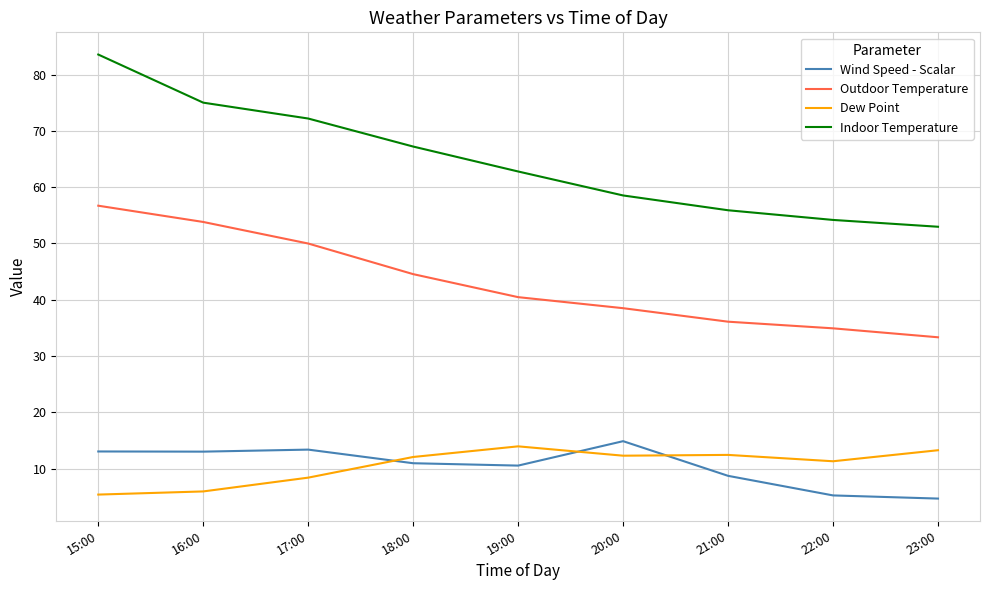

What position from the left is 19:00?

5